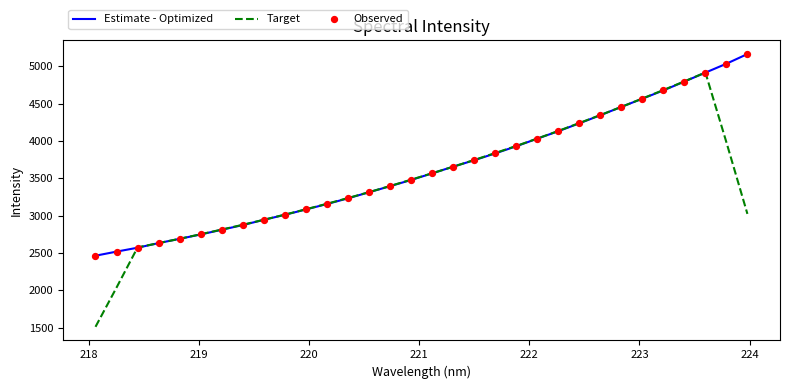

Which series has the widest spread of values?

Target